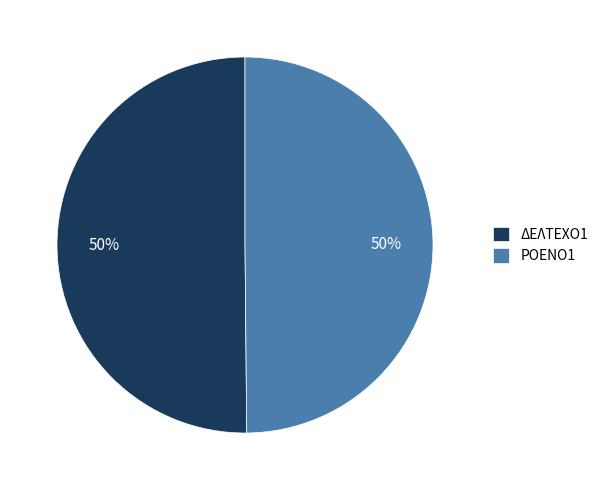

Is the sum of ΡΟΕΝΟ1 and ΔΕΛΤΕΧΟ1 greater than half?

Yes